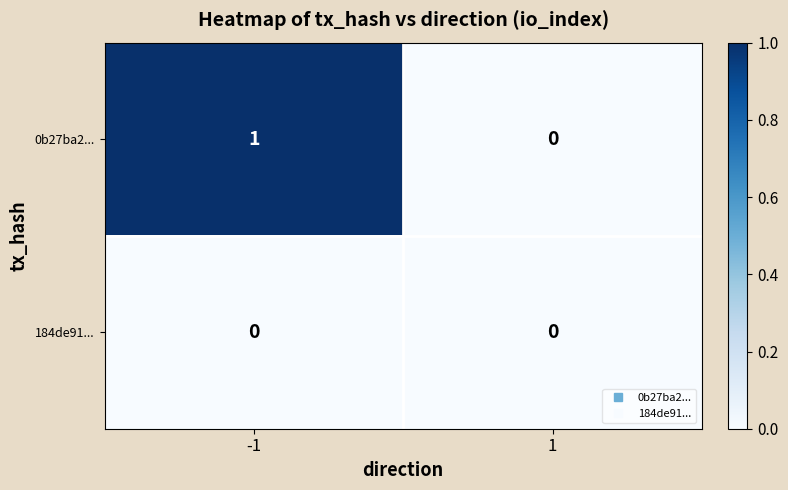

At -1, list the series in order from smallest to largest.

184de91..., 0b27ba2...